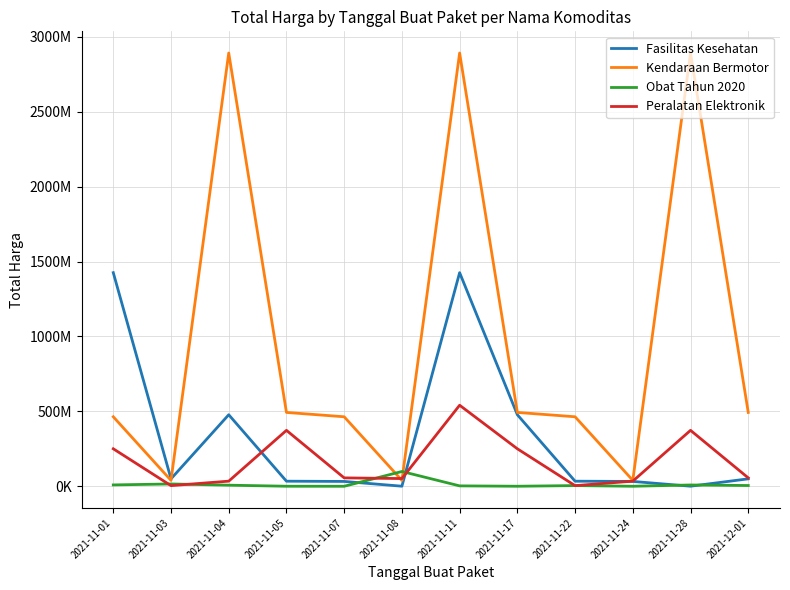

Between 2021-11-01 and 2021-11-24, which series saw the biggest shift?

Fasilitas Kesehatan